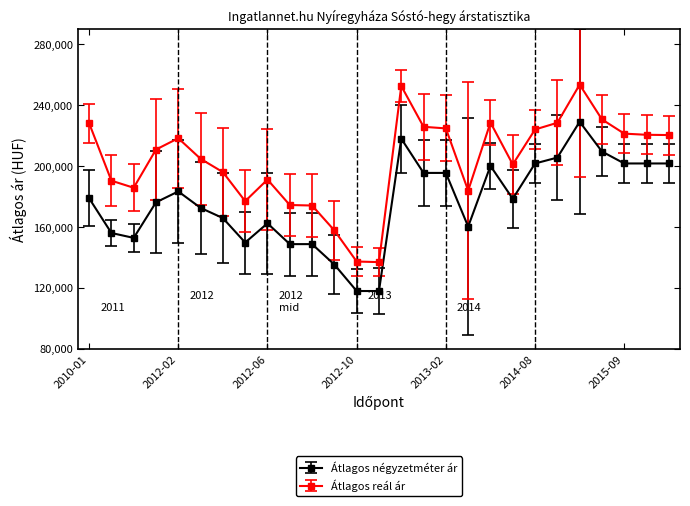

What is the difference between the maximum and minimum values in the Átlagos reál ár series?

116523